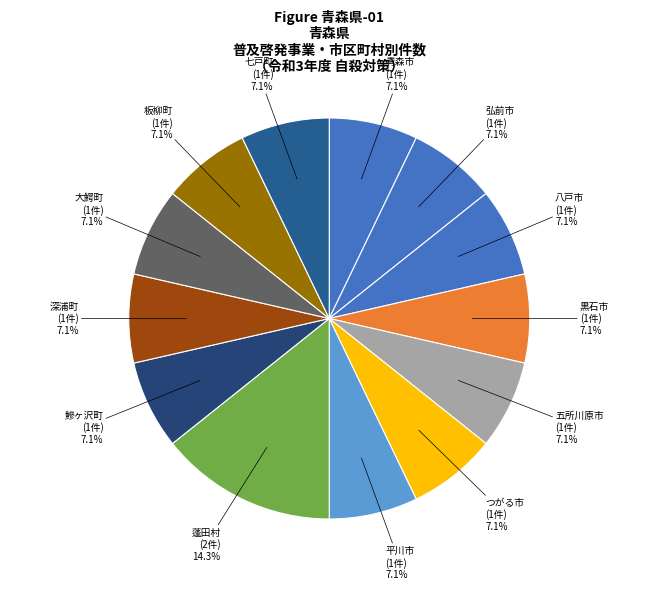

How many segments does this pie chart have?

13